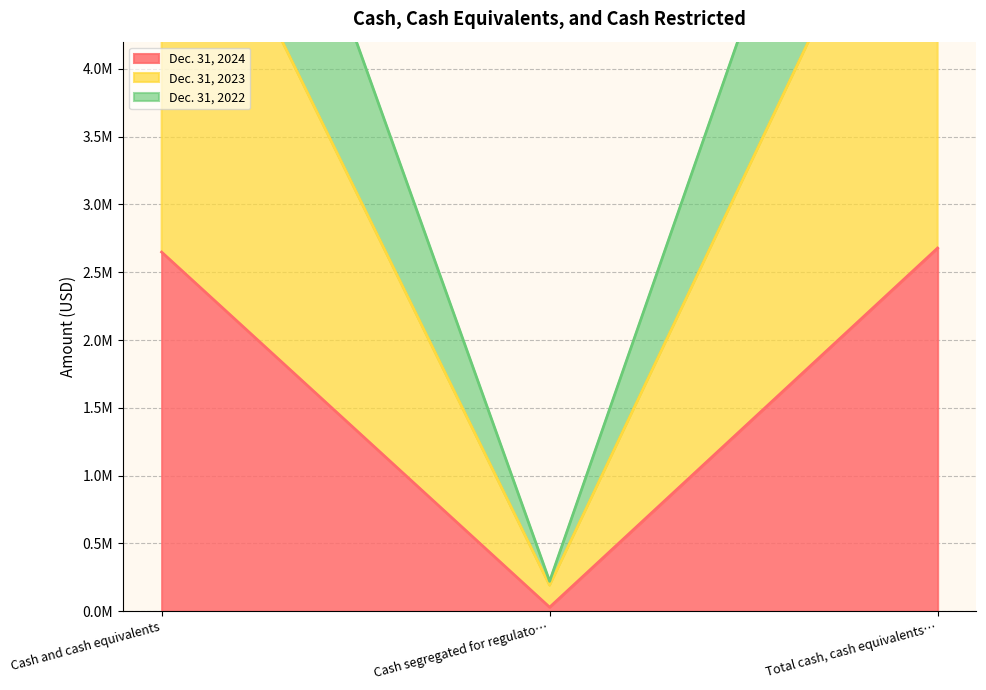

What is the label of the 3rd point from the right?

Cash and cash equivalents